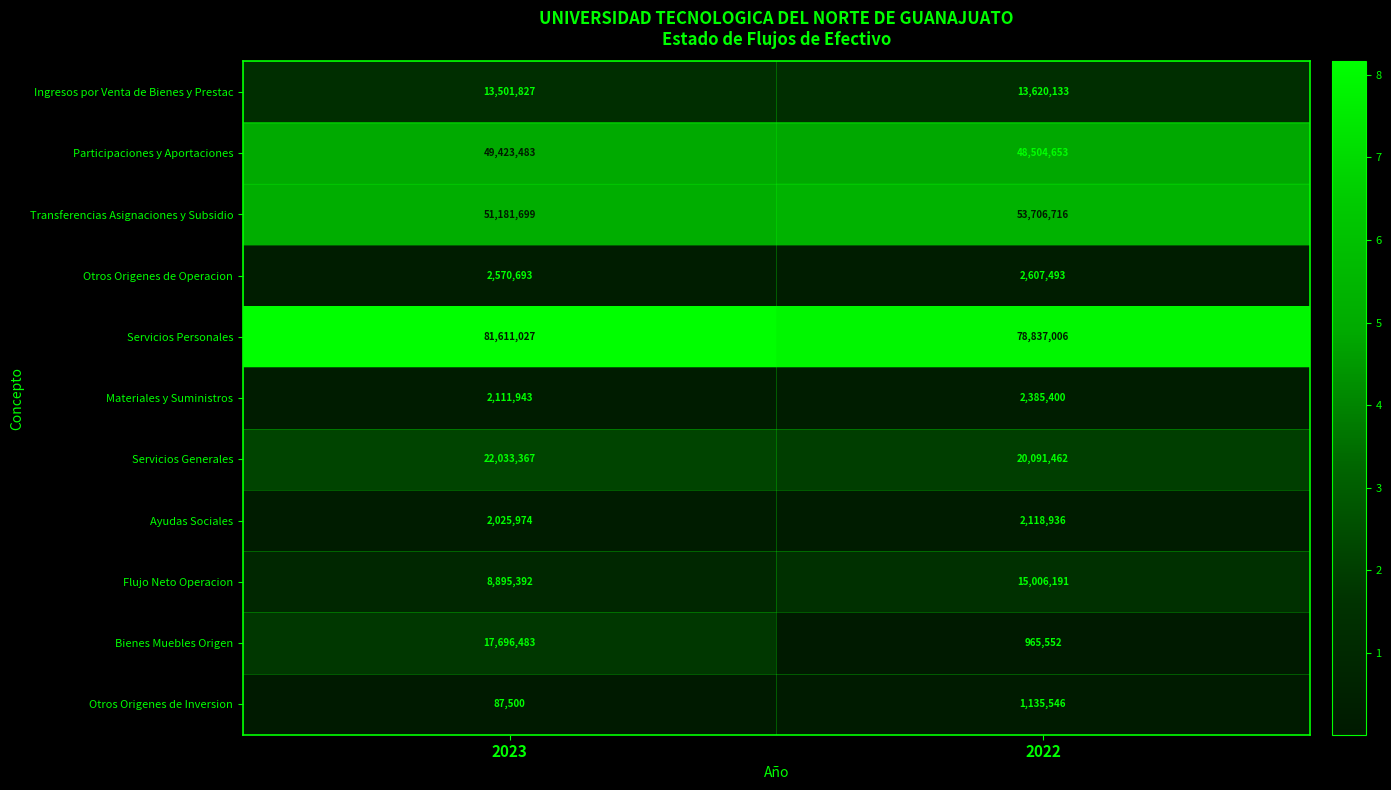

List the labels in order of Participaciones y Aportaciones value, smallest first.

2022, 2023